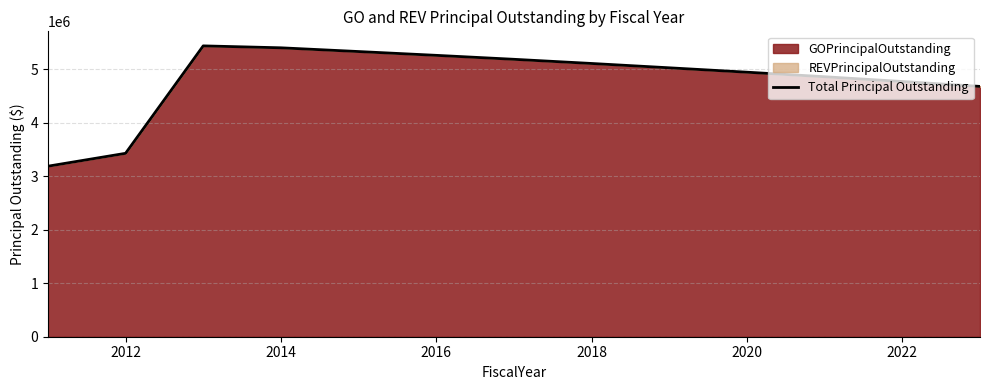

How many data points does each series have?

13